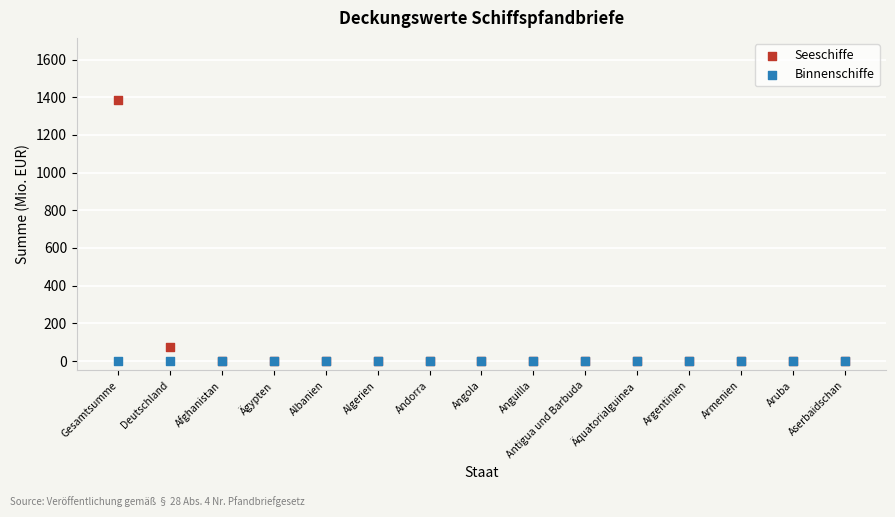

Across all series, what Y value is closest to 693?

74.9